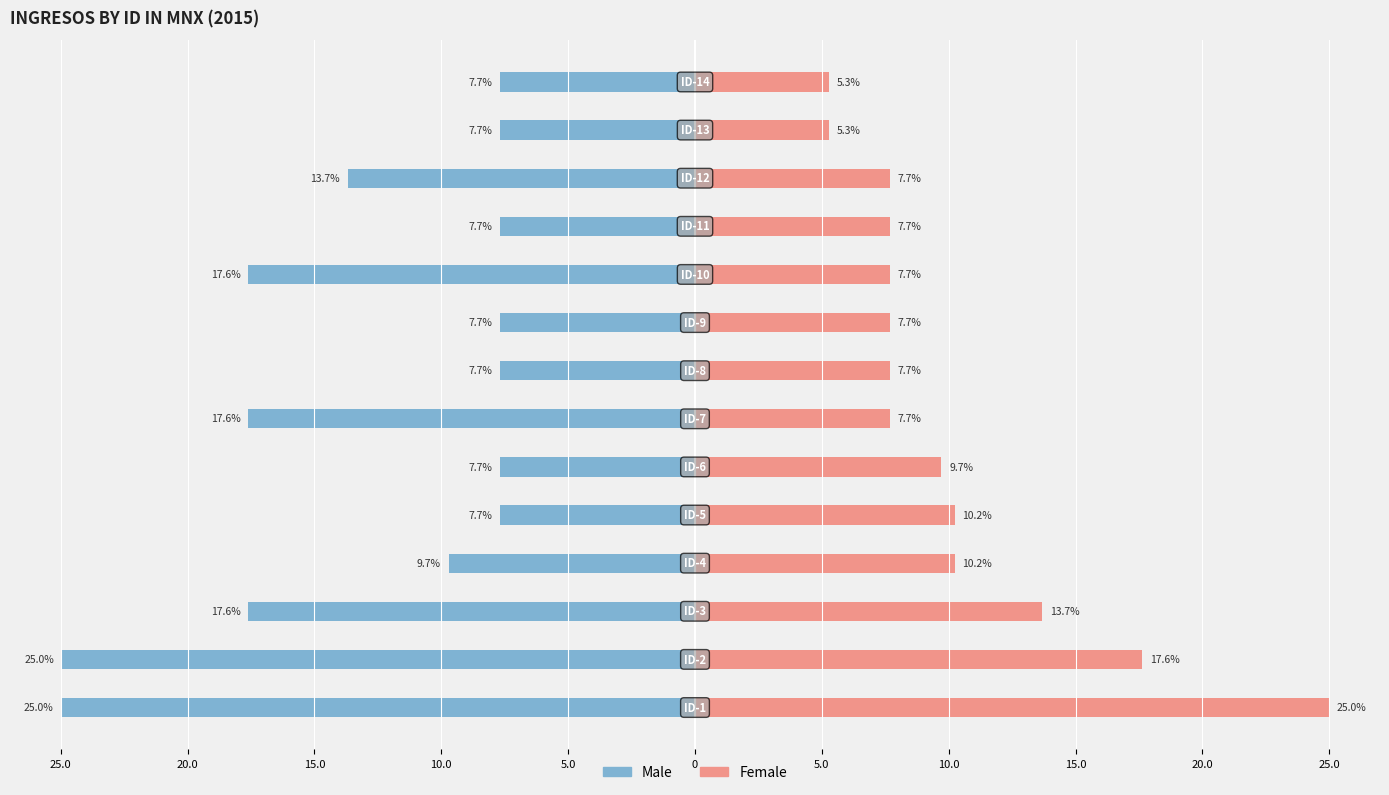

Reading right to left, transcribe all the data shown in this chart.

Male: -7.7	-7.7	-13.7	-7.7	-17.6	-7.7	-7.7	-17.6	-7.7	-7.7	-9.7	-17.6	-25.0	-25.0
Female: 5.3	5.3	7.7	7.7	7.7	7.7	7.7	7.7	9.7	10.2	10.2	13.7	17.6	25.0